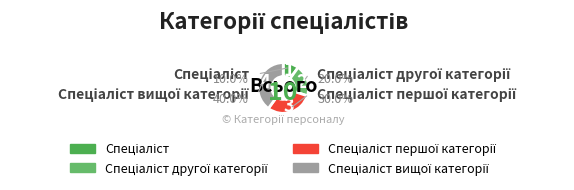

To the nearest percent, what is the difference between the largest and smallest slice percentages?

30%